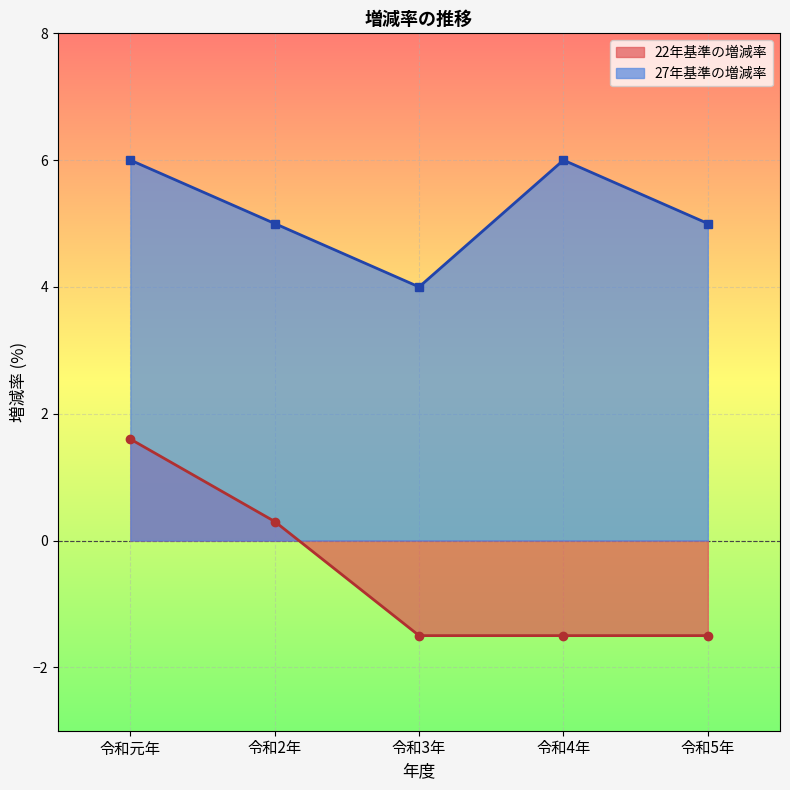

List the series in order of their overall mean, lowest first.

22年基準の増減率, 27年基準の増減率